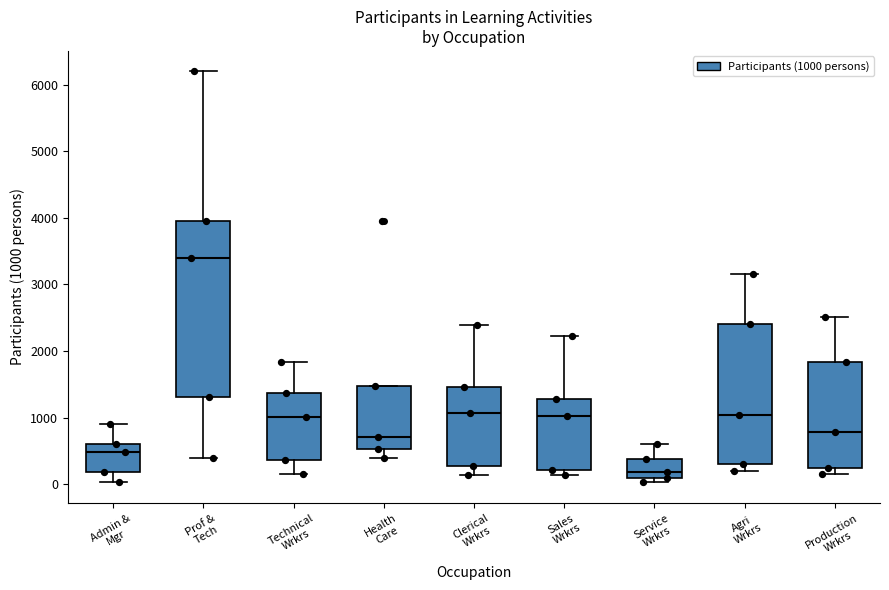

Reading left to right, read every box against the y-axis: the position of its median line, the range the box covers, and the ends of its whiskers. The values are not printed on the chart, so give them approximately, as read against the axis.

Admin & Mgr: median 500, box 200 to 600, whiskers 0 to 900
Prof & Tech: median 3400, box 1300 to 4000, whiskers 400 to 6200
Technical Wrkrs: median 1000, box 400 to 1400, whiskers 200 to 1800
Health Care: median 700, box 500 to 1500, whiskers 400 to 1500
Clerical Wrkrs: median 1100, box 300 to 1500, whiskers 100 to 2400
Sales Wrkrs: median 1000, box 200 to 1300, whiskers 100 to 2200
Service Wrkrs: median 200, box 100 to 400, whiskers 0 to 600
Agri Wrkrs: median 1000, box 300 to 2400, whiskers 200 to 3200
Production Wrkrs: median 800, box 200 to 1800, whiskers 100 to 2500